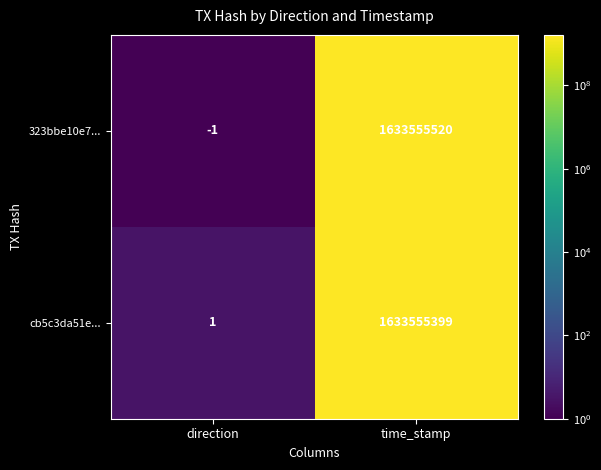

What is the difference between the cb5c3da51e... values at direction and time_stamp?

1633555398